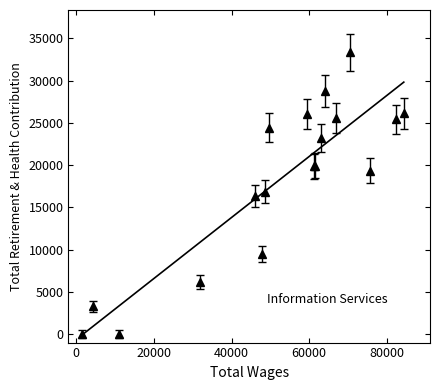

What is the sum of the values at 63009.0 and 64043.0?

51951